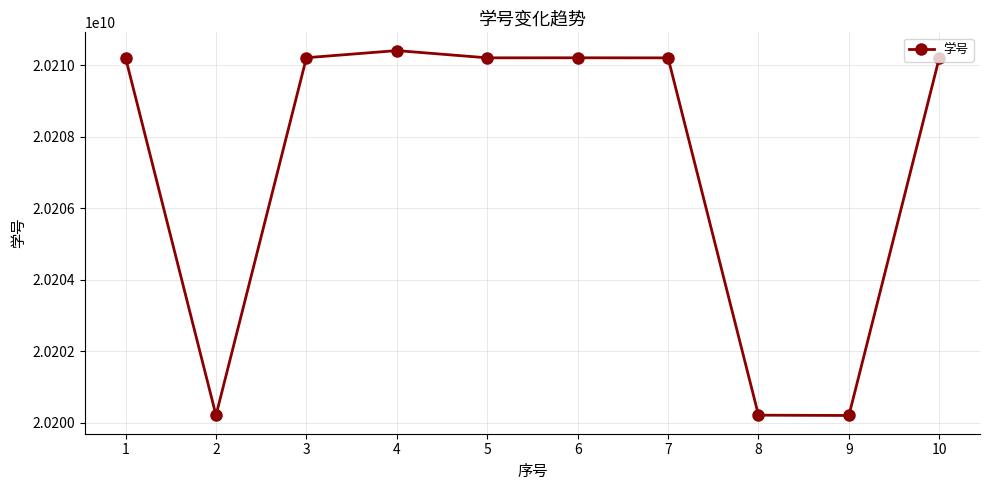

What is the maximum value shown in the chart?

20210405404